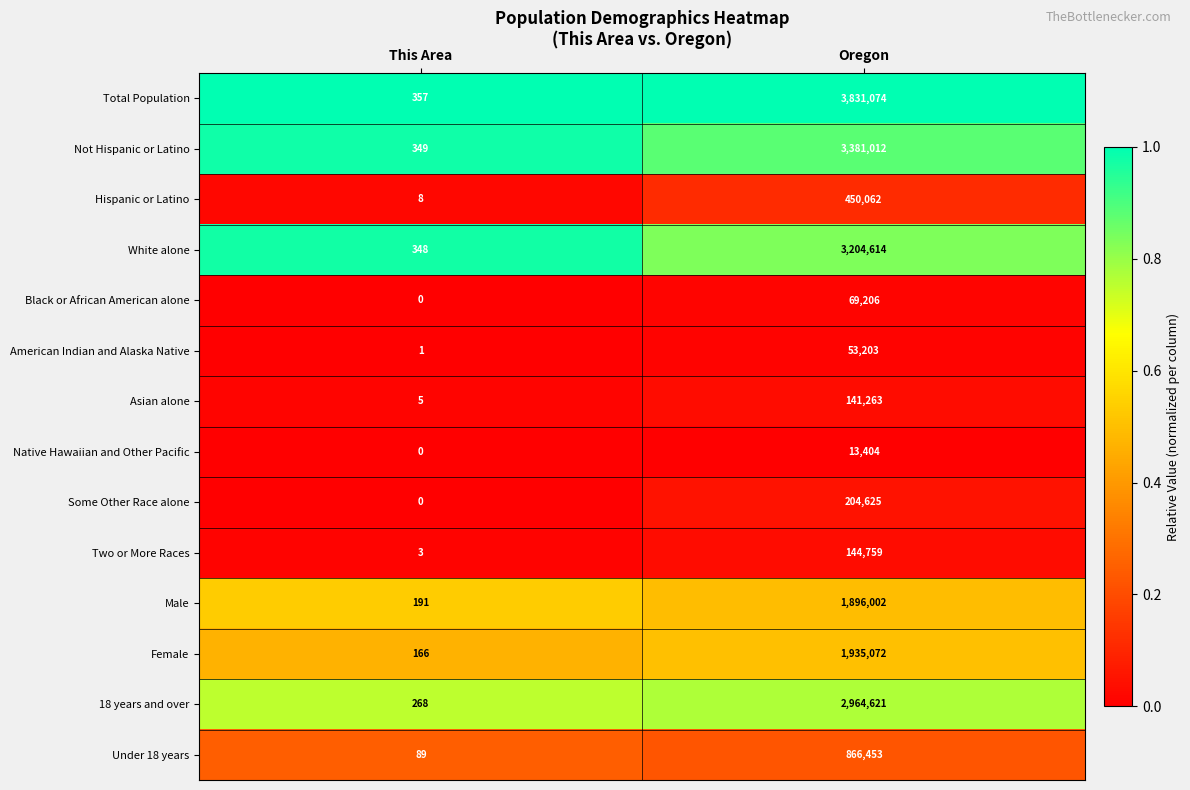

What is the difference between the maximum and minimum values in the Native Hawaiian and Other Pacific series?

13404